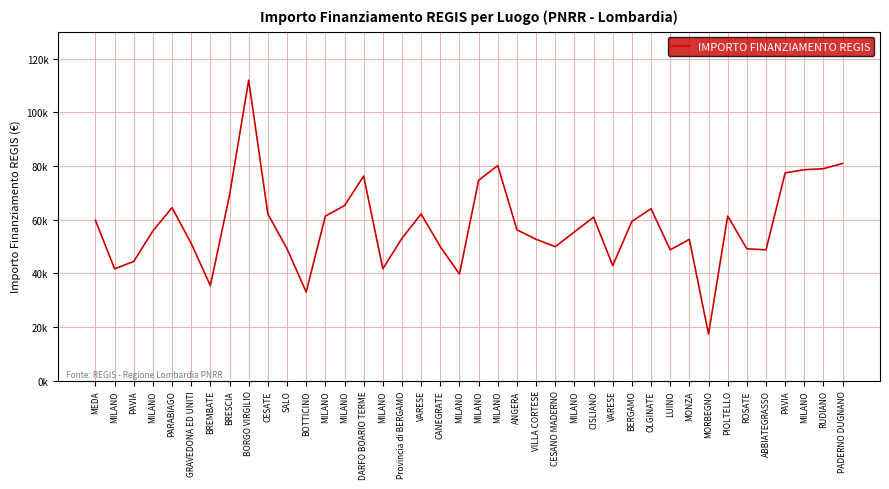

Approximately how many times larger is the value at RUDIANO compared to MILANO?

1.3